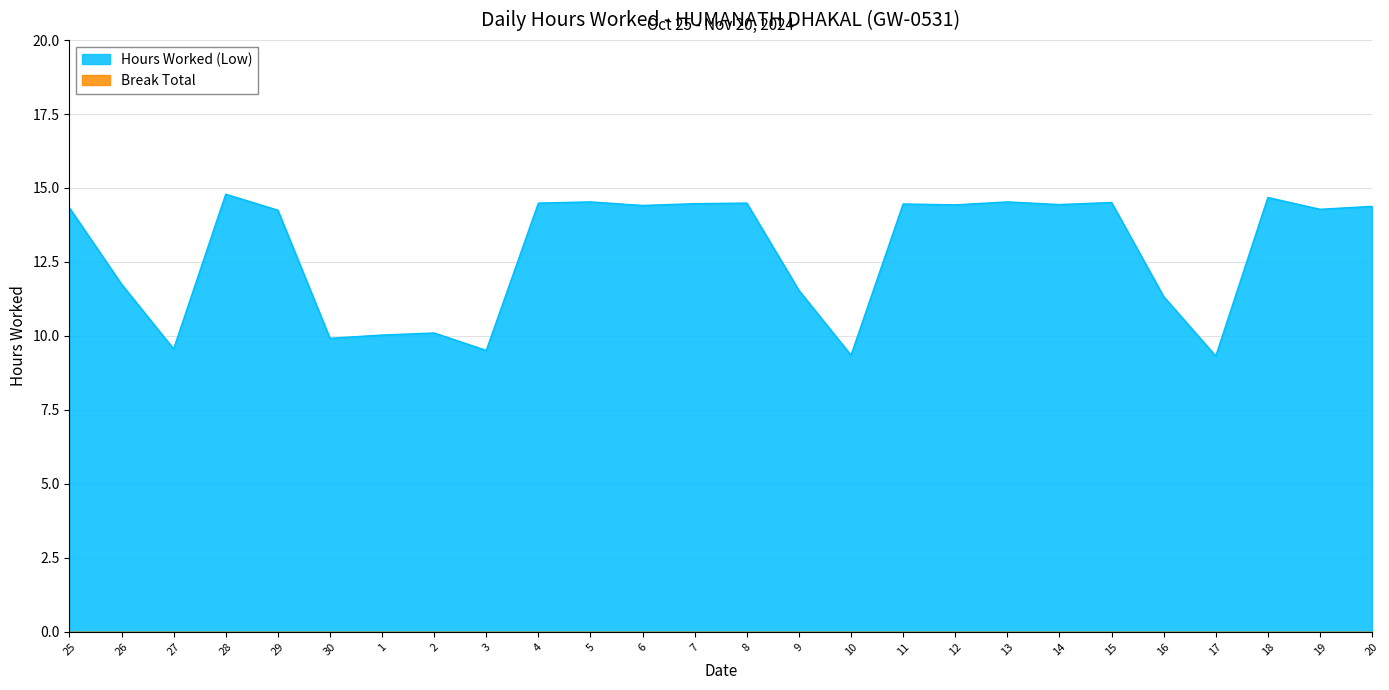

What is the label of the 20th point from the right?

1